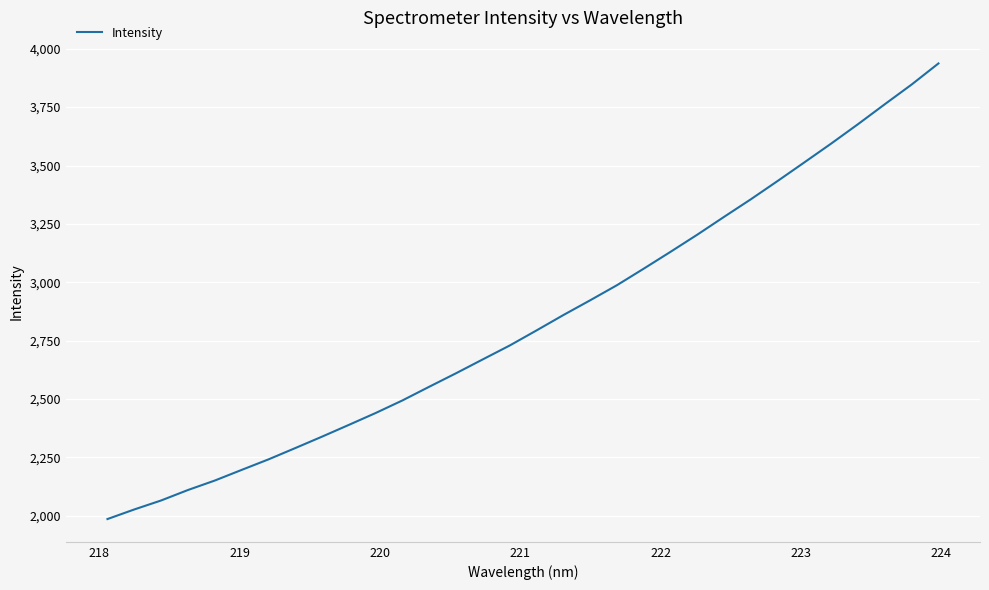

Does the chart display data point markers on the line(s)?

No